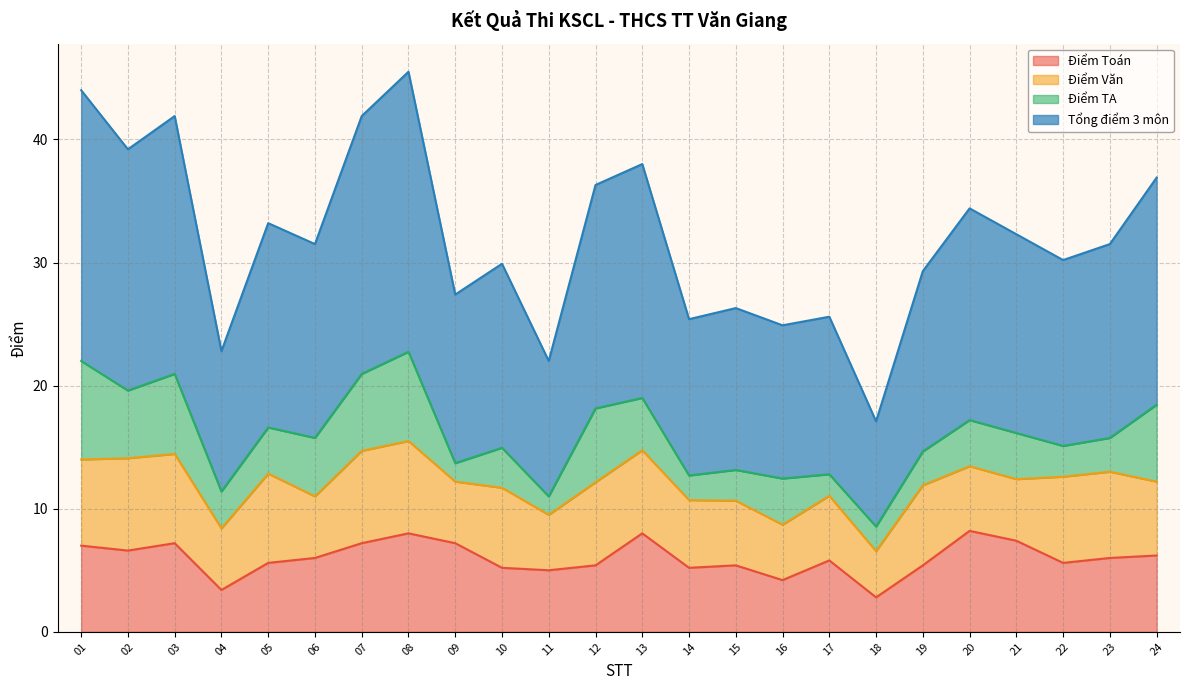

True or false: Tổng điểm 3 môn and Điểm Toán intersect in this chart.

False